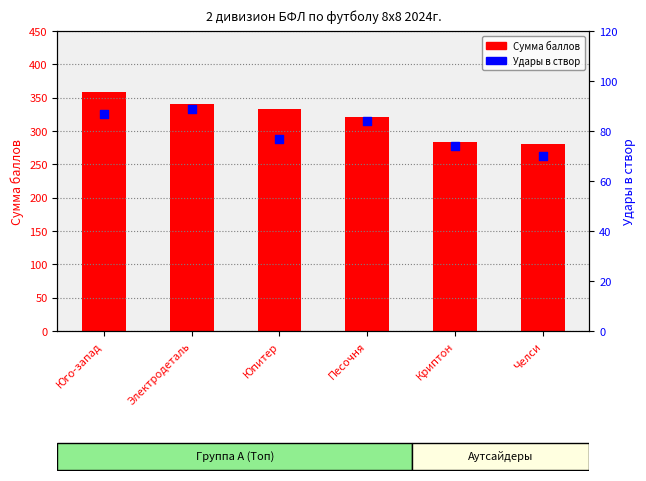

At how many categories does at least one series exceed 312?

4